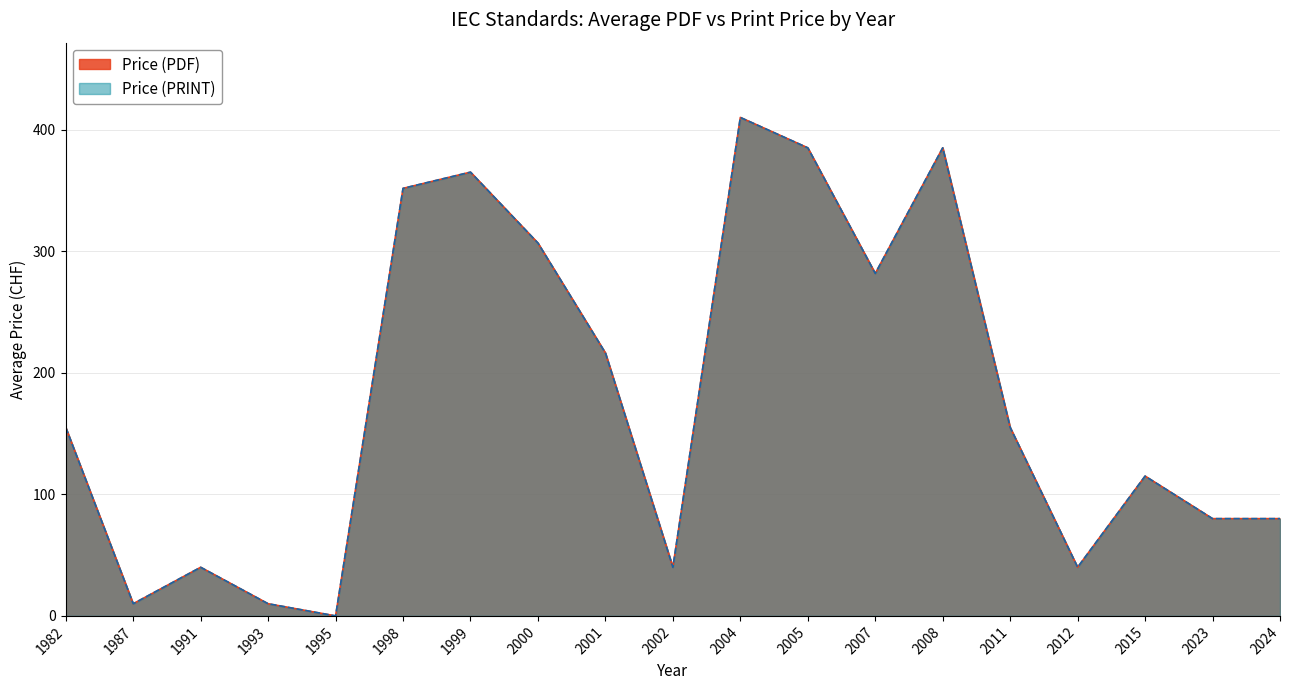

Does the chart display data point markers on the line(s)?

No